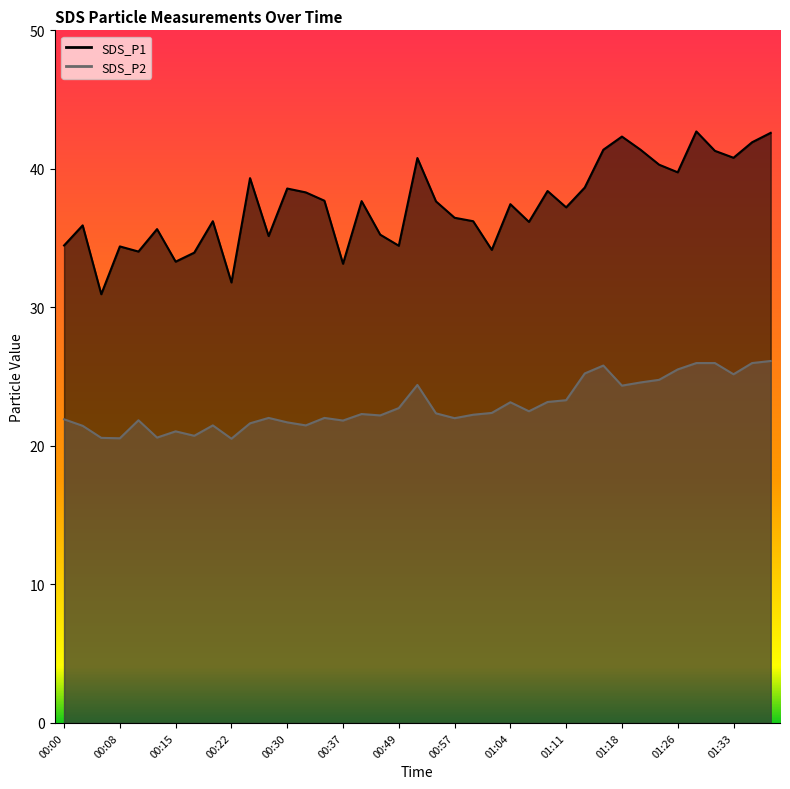

Which category has the lowest value in the SDS_P2 series?

00:22